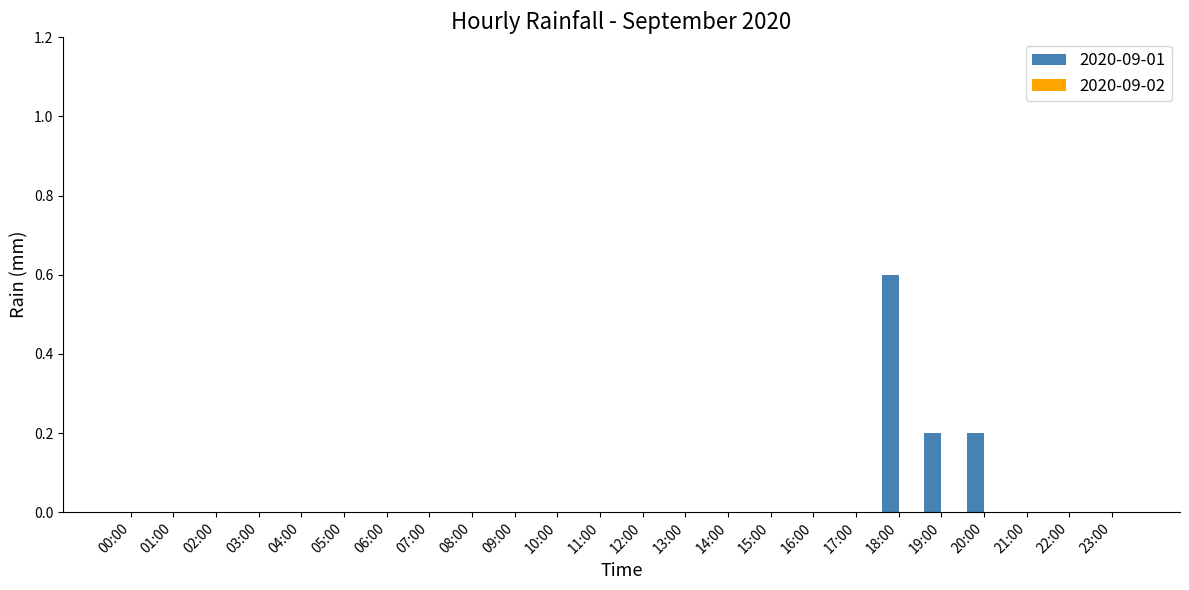

What is the sum of all values?

1.0